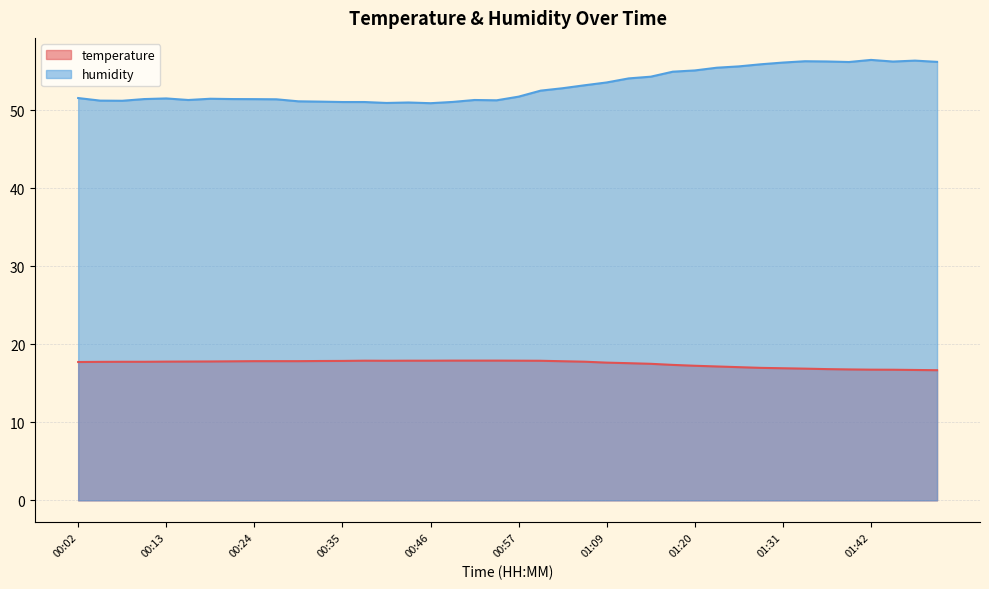

Is it true that temperature equals 4.6 at 01:14?

False